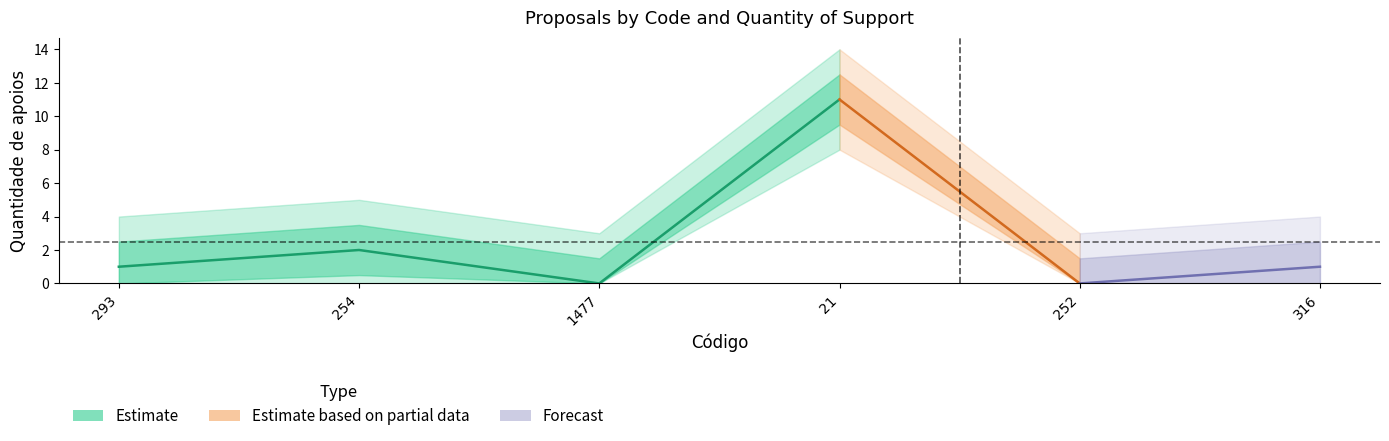

True or false: the data shows 0 at 1477.

True